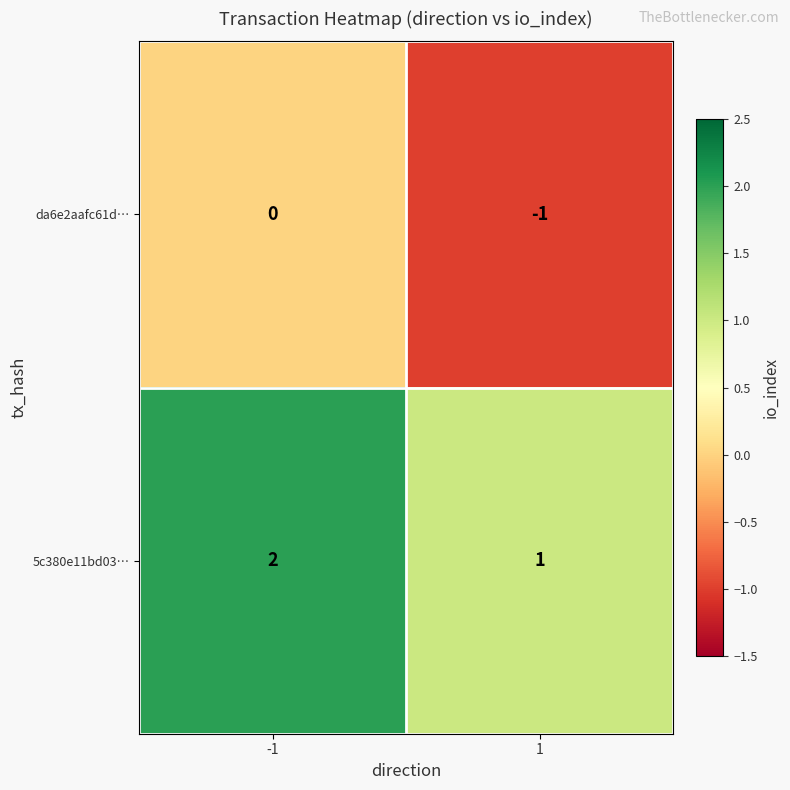

Is it true that da6e2aafc61d… equals -2 at 1?

False